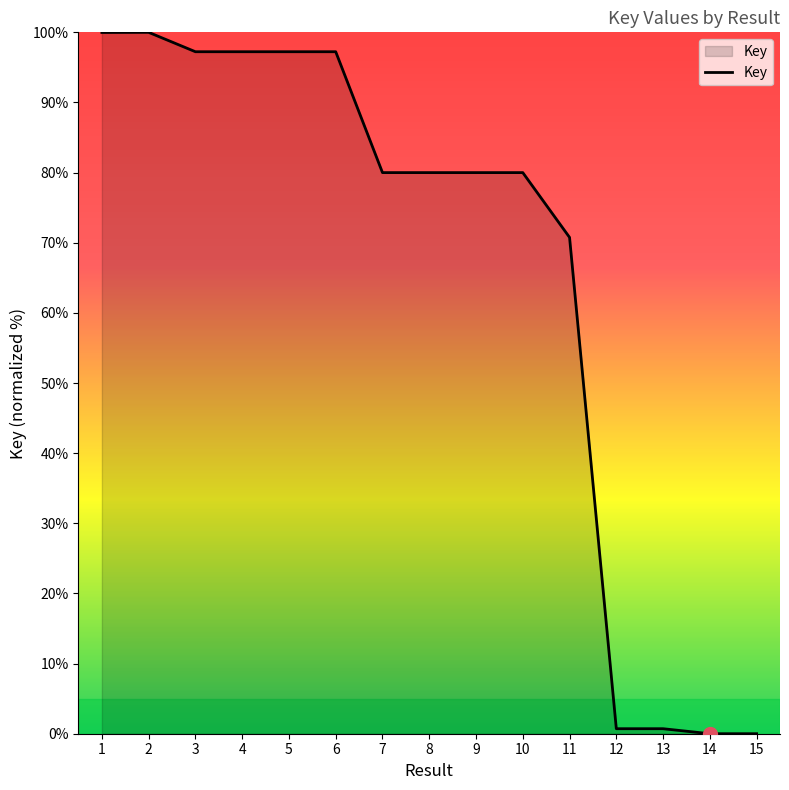

What is the greatest value displayed?

100.0